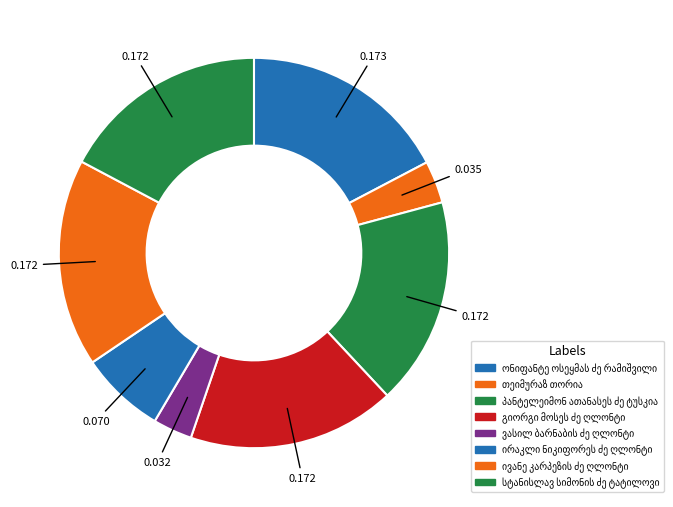

Approximately how many times larger is the value at პანტელეიმონ ათანასეს ძე ტუსკია compared to სტანისლავ სიმონის ძე ტატილოვი?

1.0